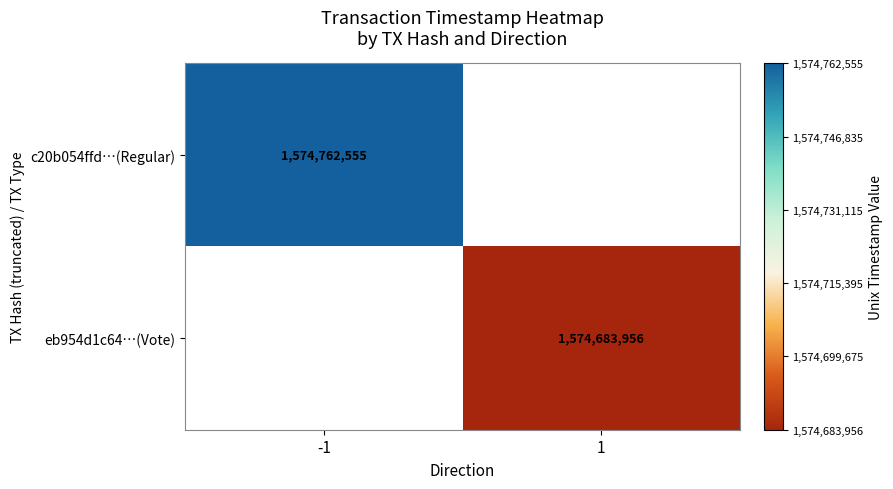

Is it true that eb954d1c64…(Vote) equals 2629699282 at 1?

False